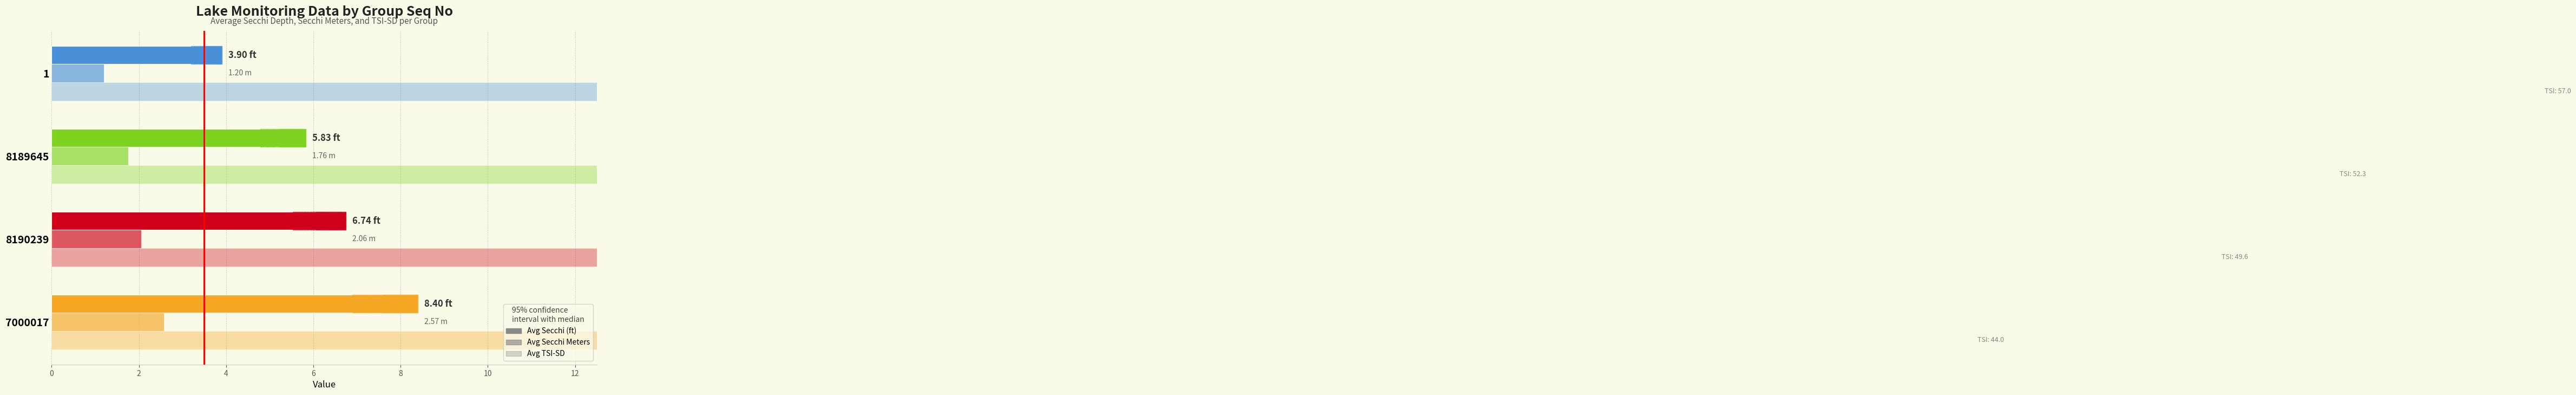

Rank the series by their maximum value, from highest to lowest.

Avg TSI-SD, Avg Secchi (ft), Avg Secchi Meters